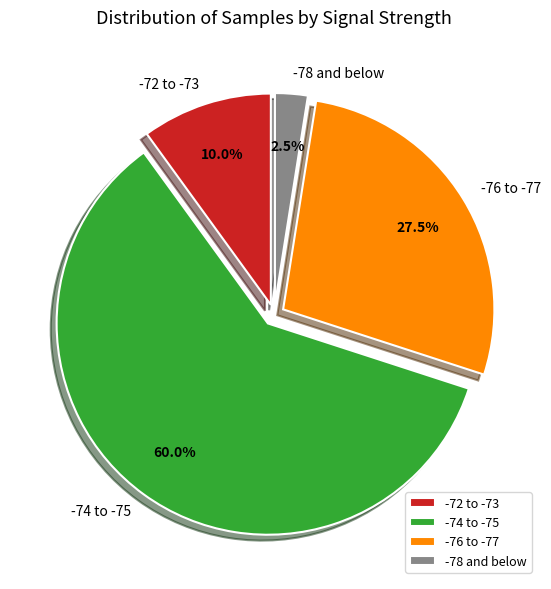

Rank the categories by value from lowest to highest.

-78 and below, -72 to -73, -76 to -77, -74 to -75